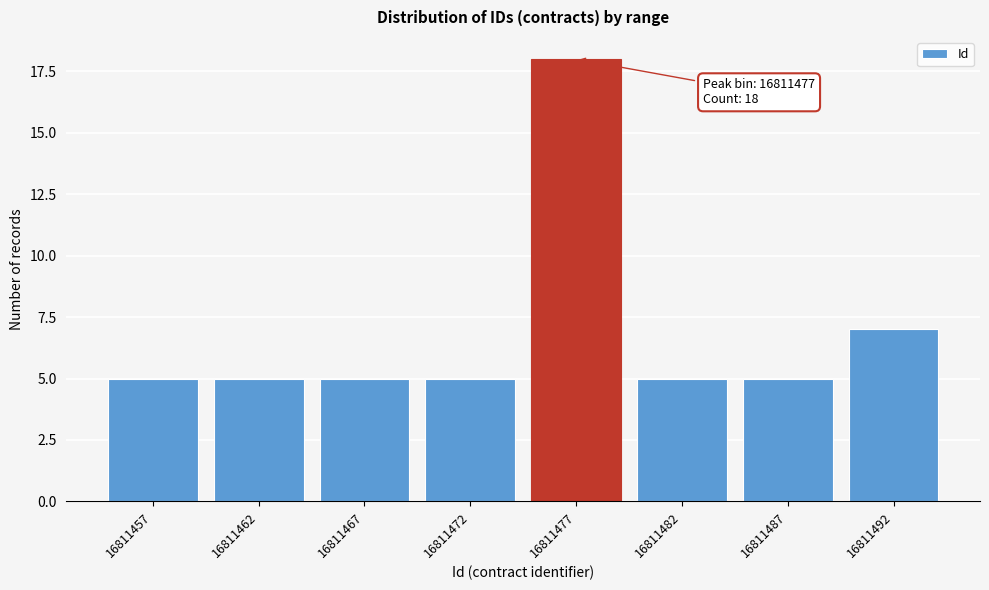

Reading left to right, what are all the values shown in this chart?

16811457=5	16811462=5	16811467=5	16811472=5	16811477=18	16811482=5	16811487=5	16811492=7